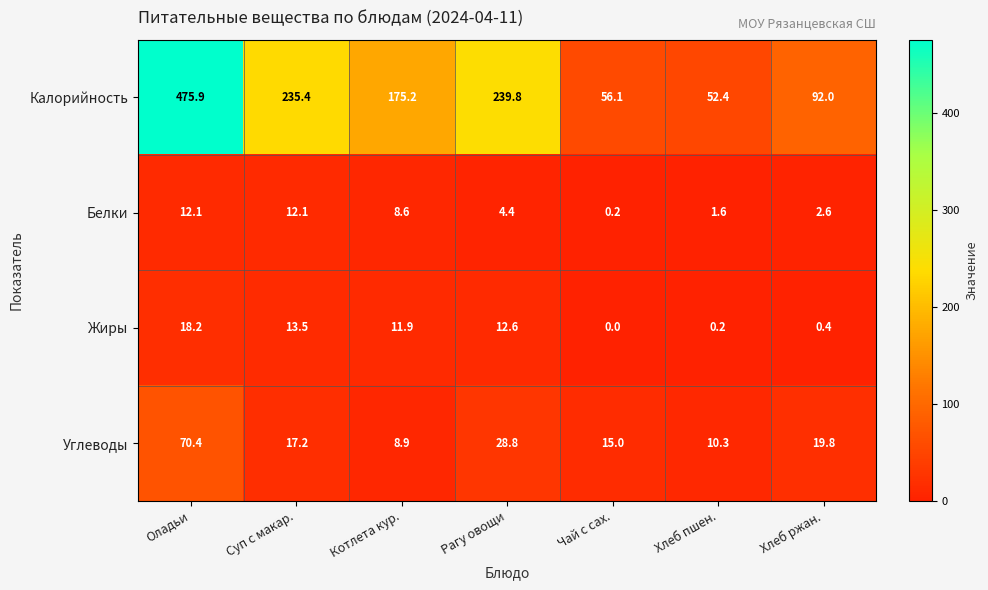

How many positive values does the Жиры series have?

6